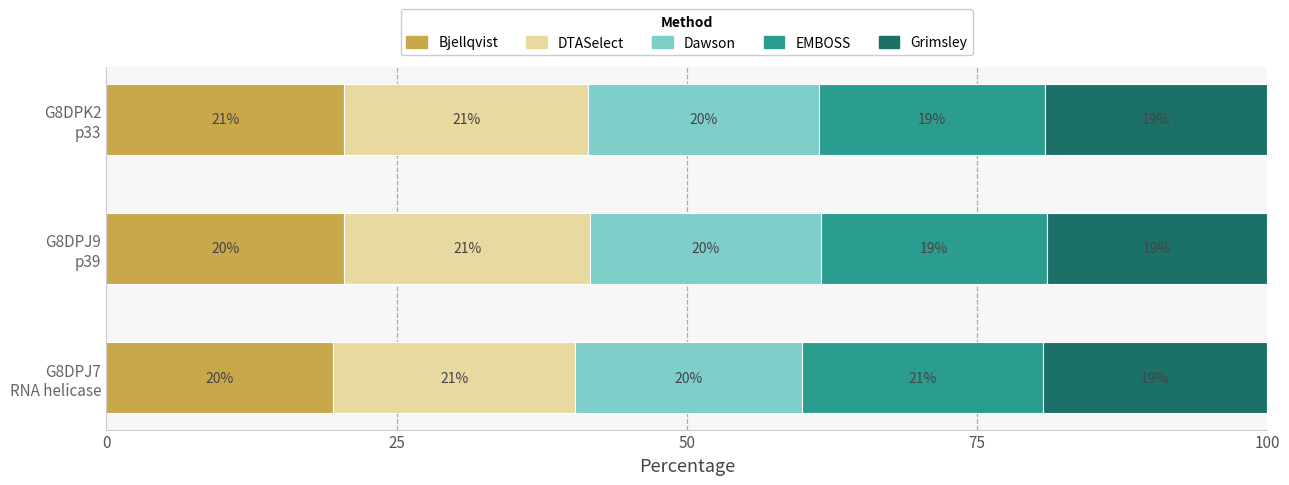

What is the lowest value of the Bjellqvist series?

19.6